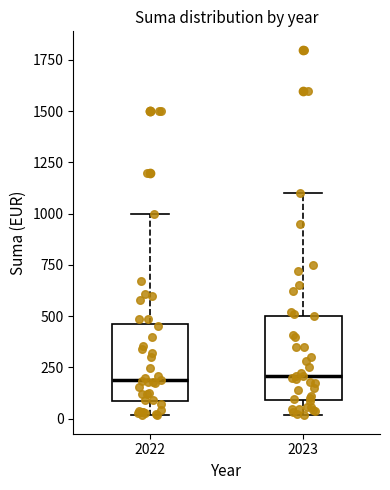

Reading left to right, transcribe this box plot: for each box, give where its median line is, the range the box spans, and where its two whiskers end, as read against the y-axis. The values are not printed on the chart, so give them approximately, as read against the axis.

2022: median 200, box 100 to 450, whiskers 0 to 1000
2023: median 200, box 100 to 500, whiskers 0 to 1100